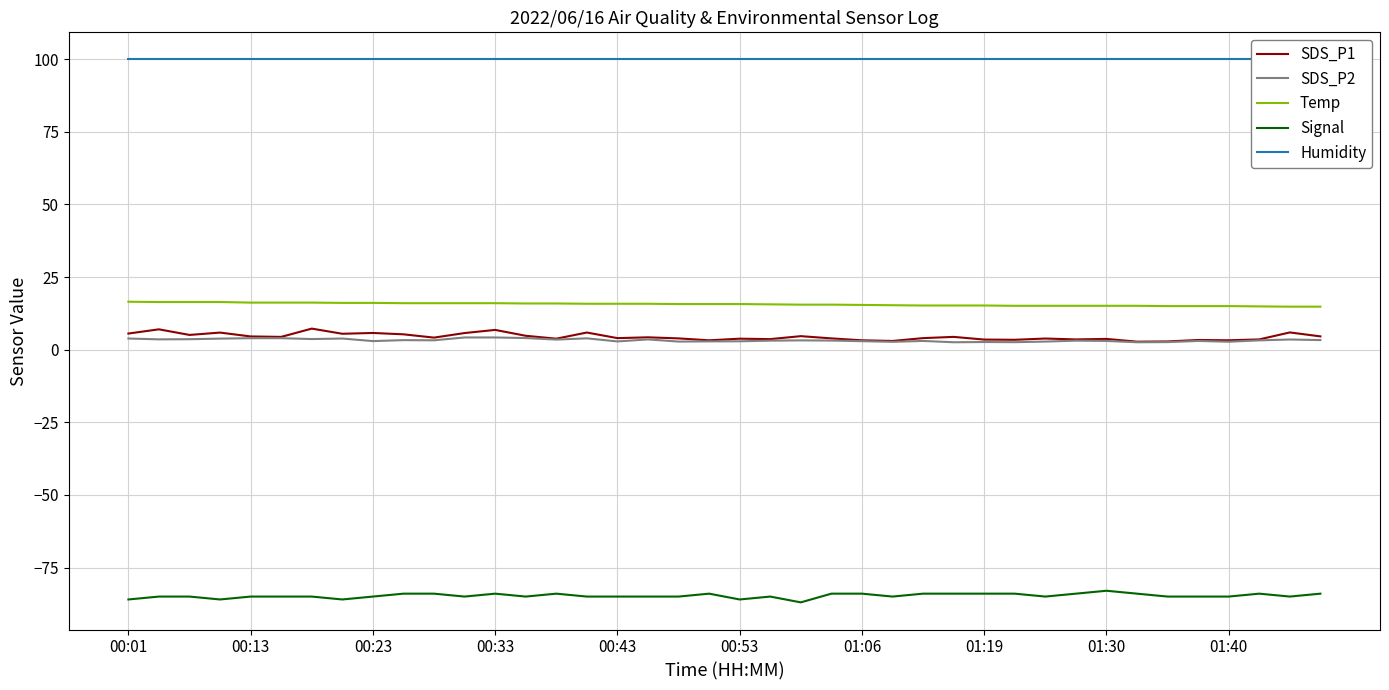

Is it true that SDS_P1 equals 3.2 at 01:06?

True